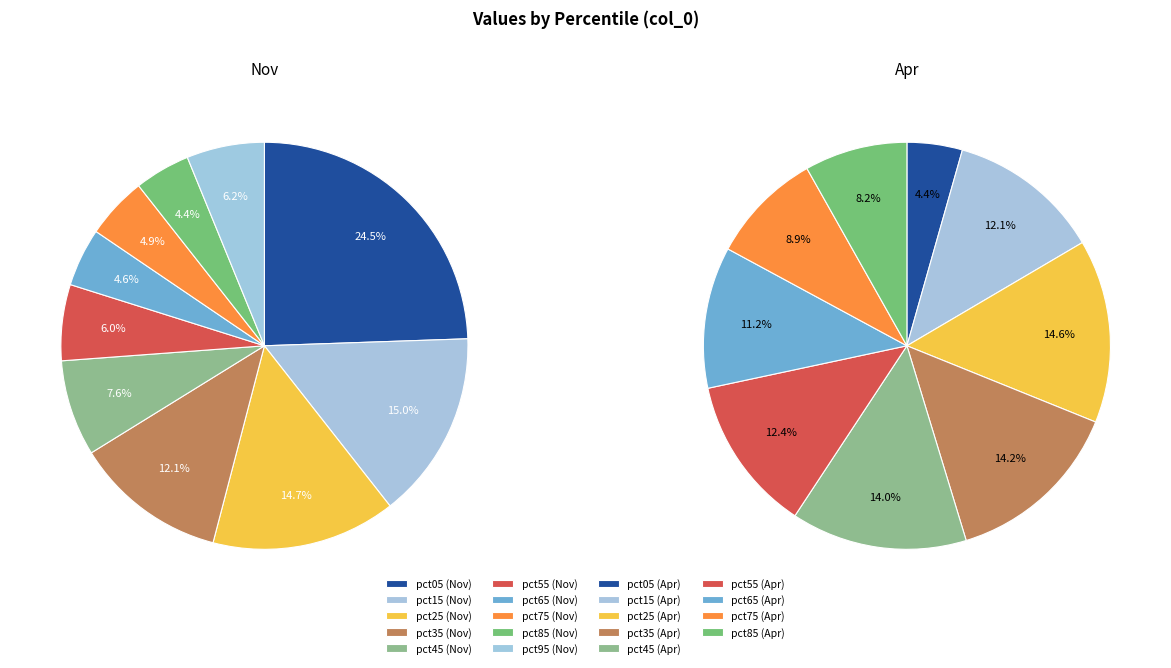

How many segments does this pie chart have?

10